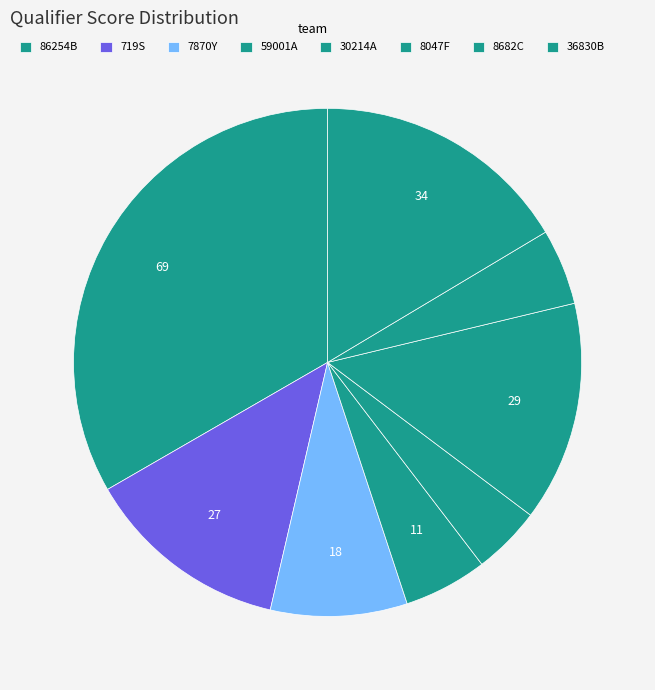

How many slices are in this pie chart?

8